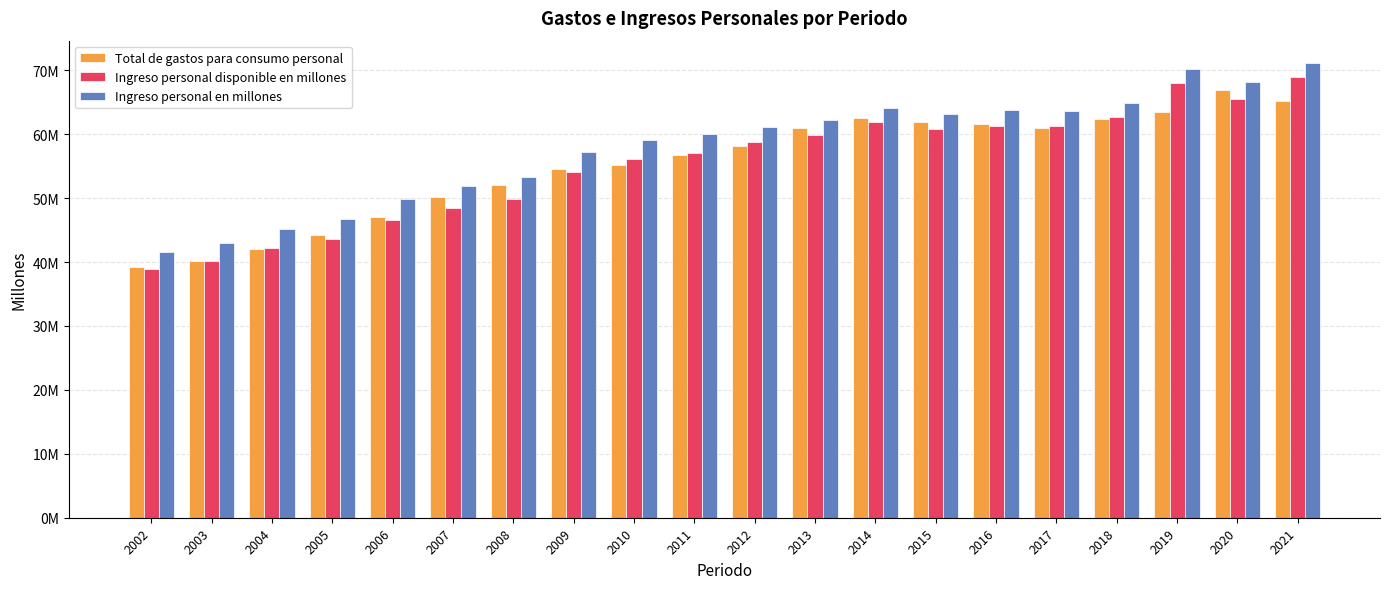

What is the difference between the Ingreso personal en millones values at 2015 and 2004?

17887148